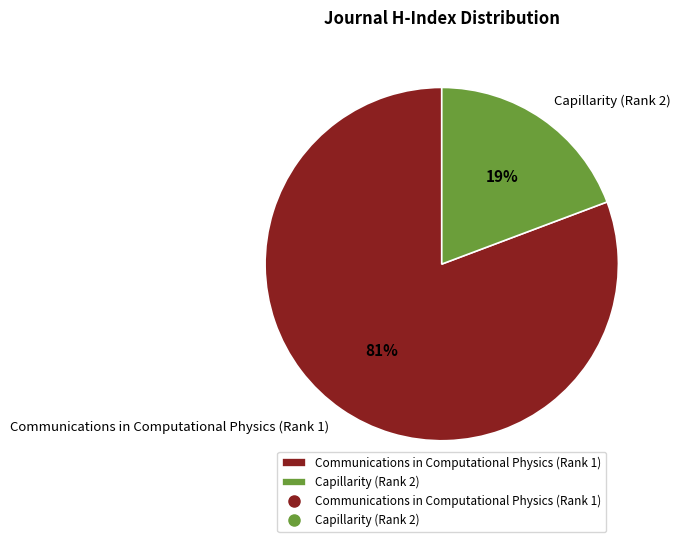

Which category has the biggest portion of the pie?

Communications in Computational Physics (Rank 1)